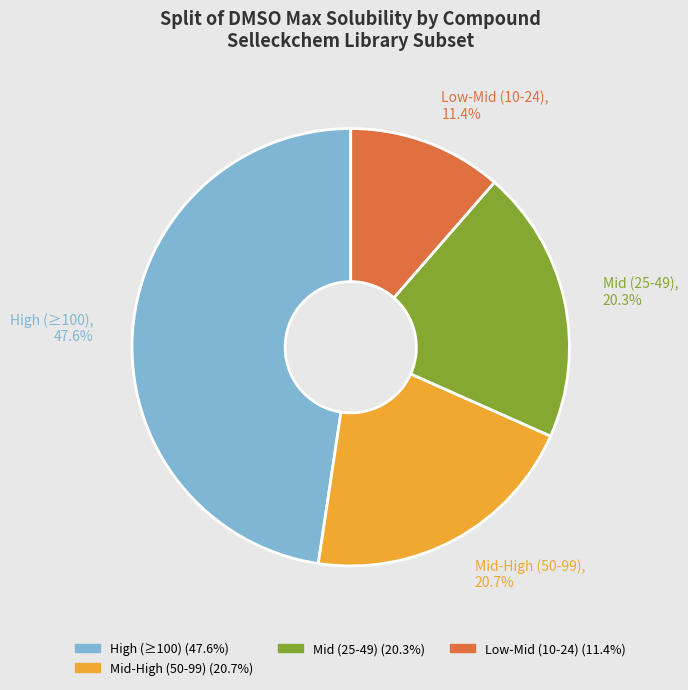

What is the smallest slice in the pie chart?

Low-Mid (10-24), 11.4%